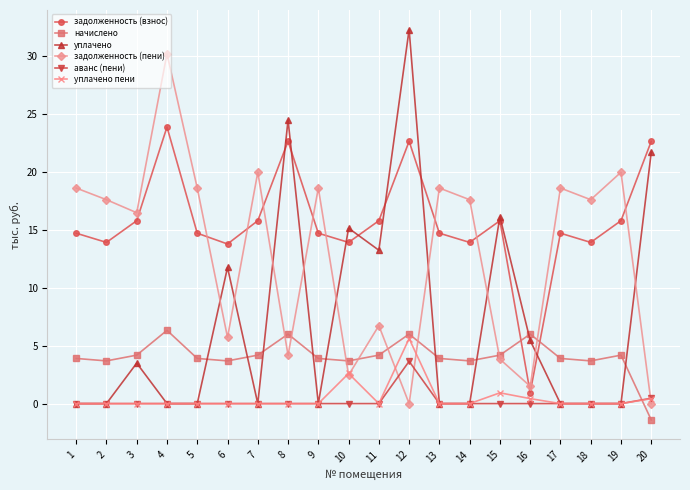

Which series has the widest spread of values?

уплачено